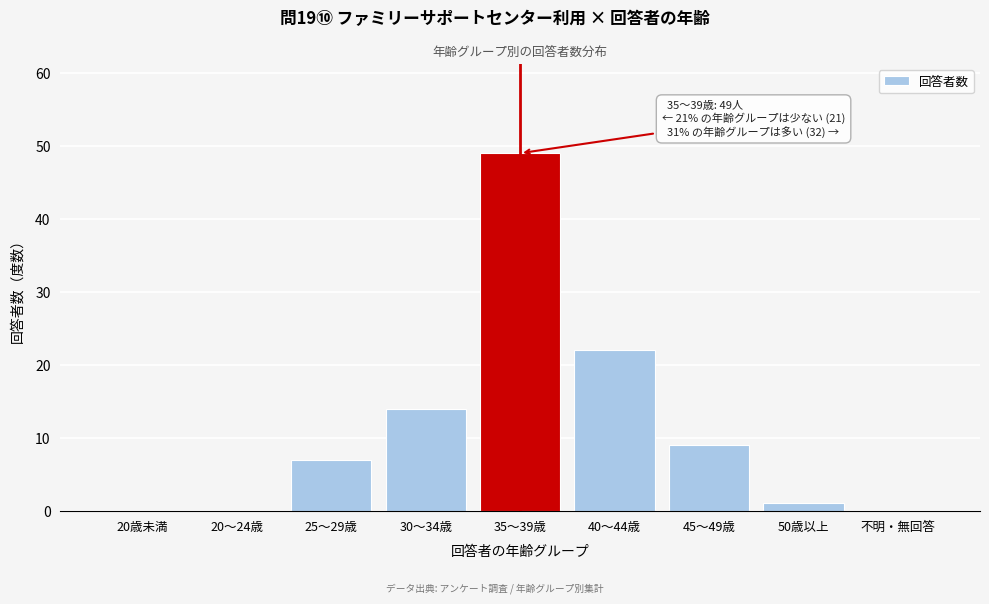

Reading left to right, list all the values displayed in this chart.

20歳未満=0	20～24歳=0	25～29歳=7	30～34歳=14	35～39歳=49	40～44歳=22	45～49歳=9	50歳以上=1	不明・無回答=0